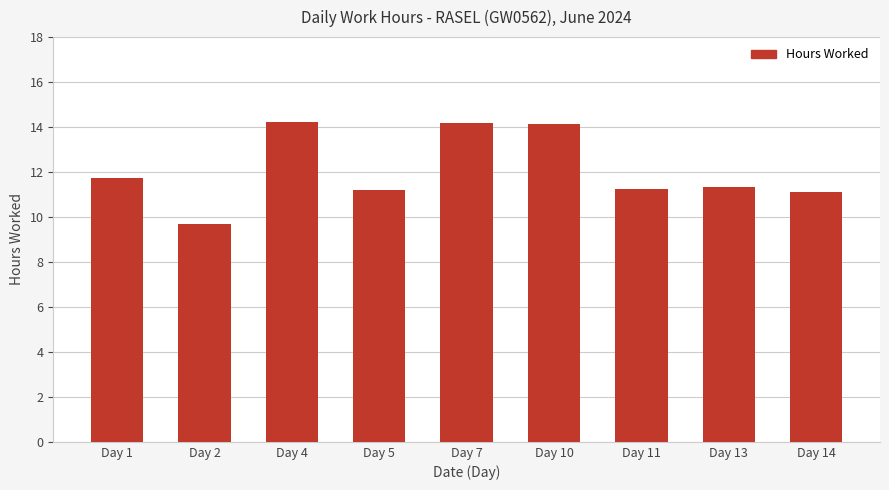

What is the value of the 7th bar from the left?

11.2